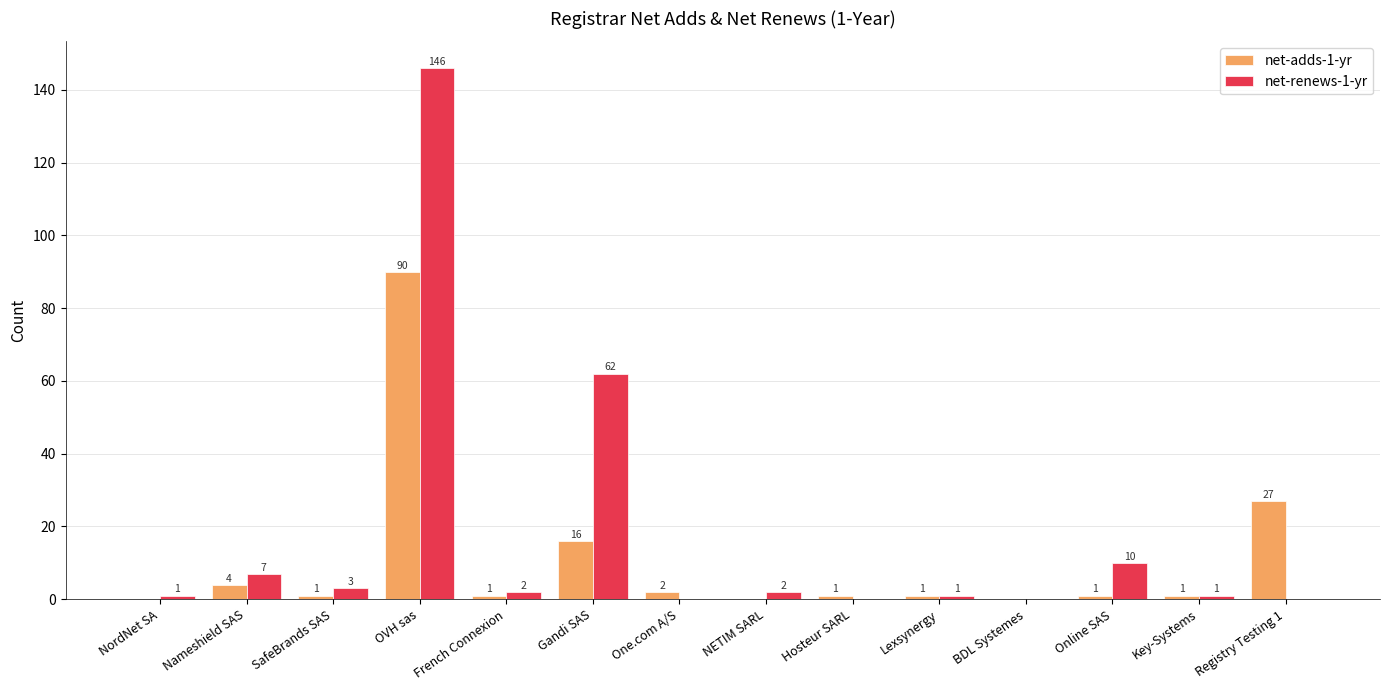

Reading left to right, what are all the values shown in this chart?

net-adds-1-yr: NordNet SA=0	Nameshield SAS=4	SafeBrands SAS=1	OVH sas=90	French Connexion=1	Gandi SAS=16	One.com A/S=2	NETIM SARL=0	Hosteur SARL=1	Lexsynergy=1	BDL Systemes=0	Online SAS=1	Key-Systems=1	Registry Testing 1=27
net-renews-1-yr: NordNet SA=1	Nameshield SAS=7	SafeBrands SAS=3	OVH sas=146	French Connexion=2	Gandi SAS=62	One.com A/S=0	NETIM SARL=2	Hosteur SARL=0	Lexsynergy=1	BDL Systemes=0	Online SAS=10	Key-Systems=1	Registry Testing 1=0